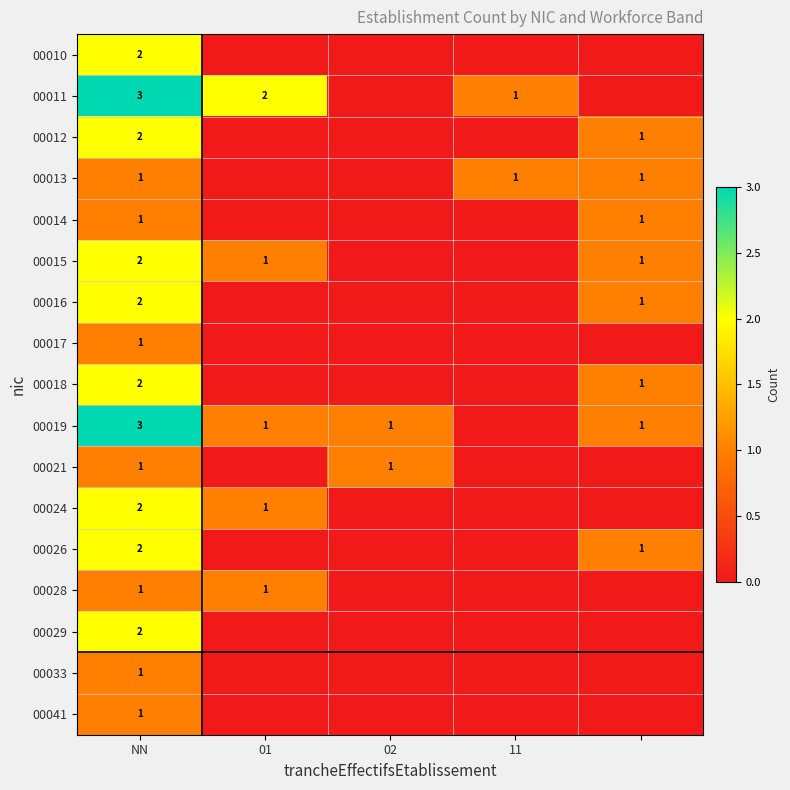

What is the spread (max minus min) of values at 11?

1